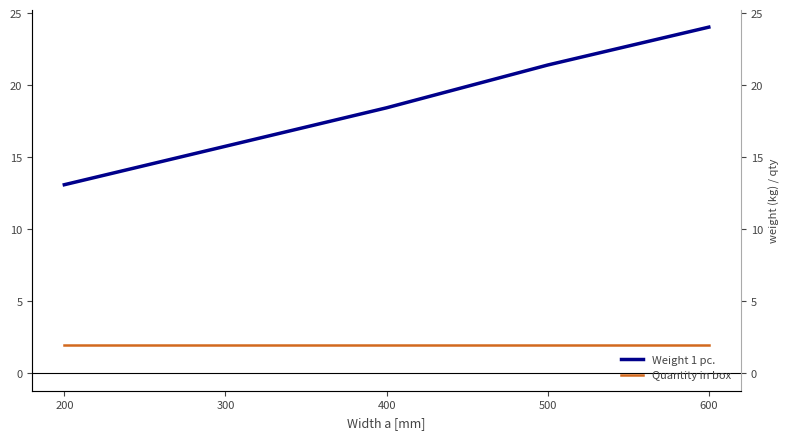

What is the difference between the maximum and second lowest values in the Weight 1 pc. series?

8.3